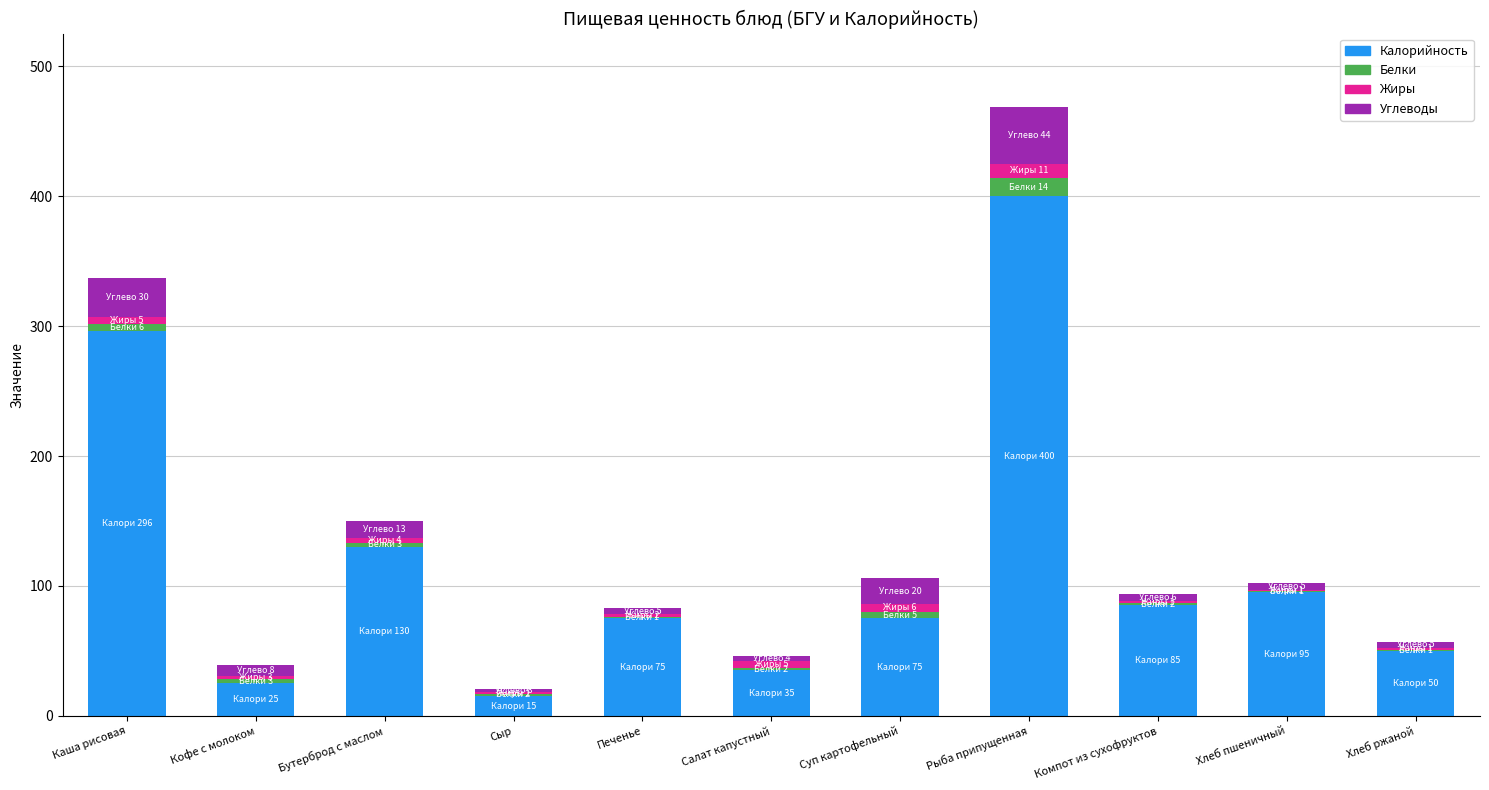

Are the bars horizontal?

No